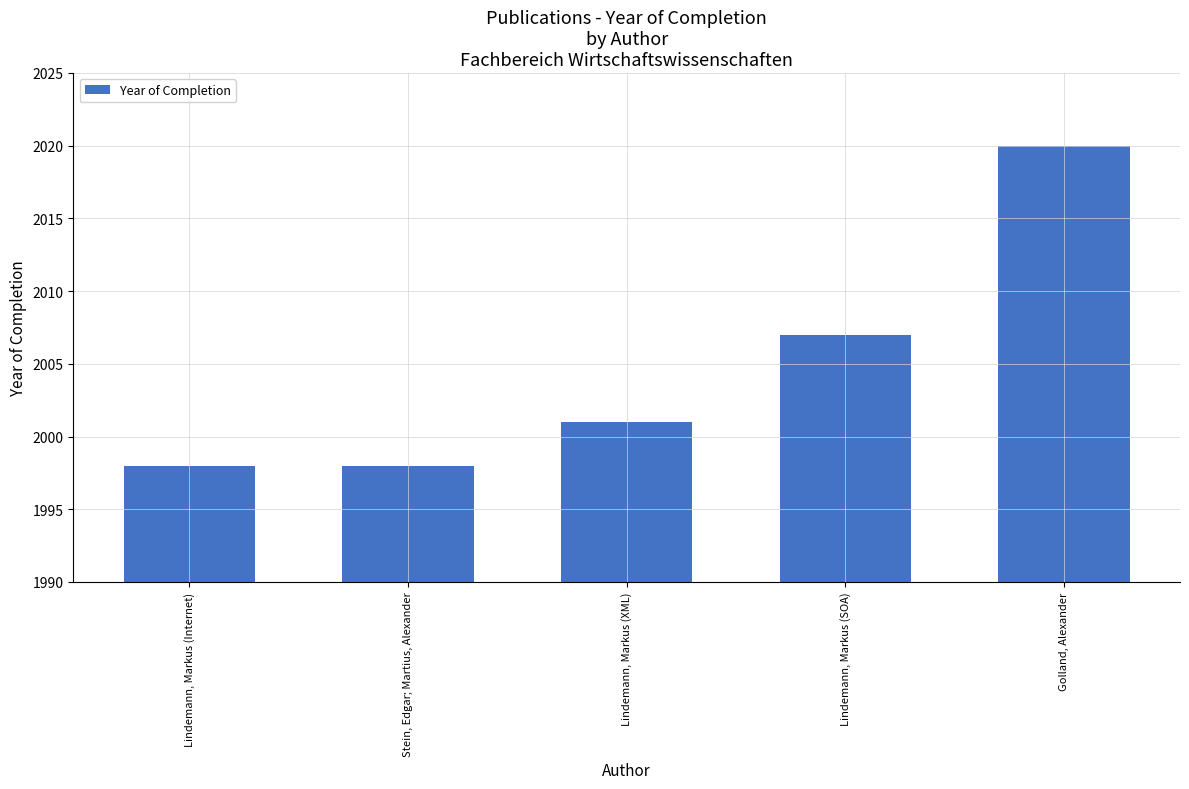

What position from the left is Lindemann, Markus (XML)?

3